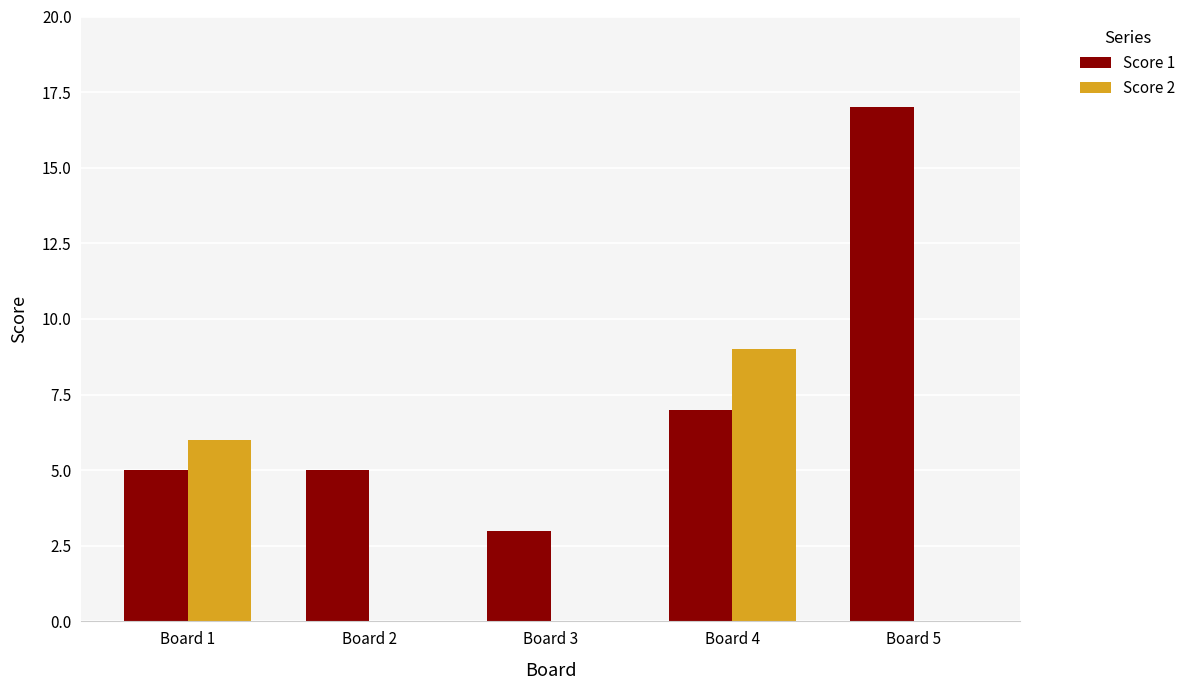

Does the chart contain stacked bars?

No